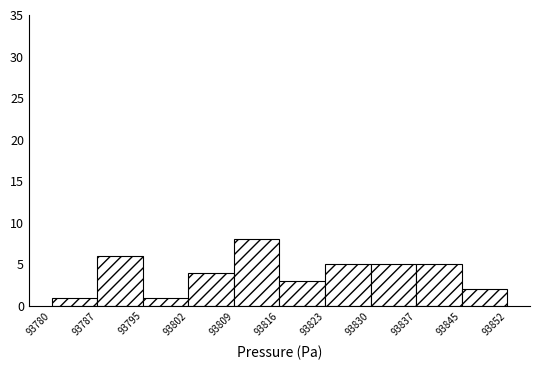

What is the height of the bar covering 93780 to 93787 on the x-axis? The values are not printed on the chart, so give them approximately, as read against the axis.

1